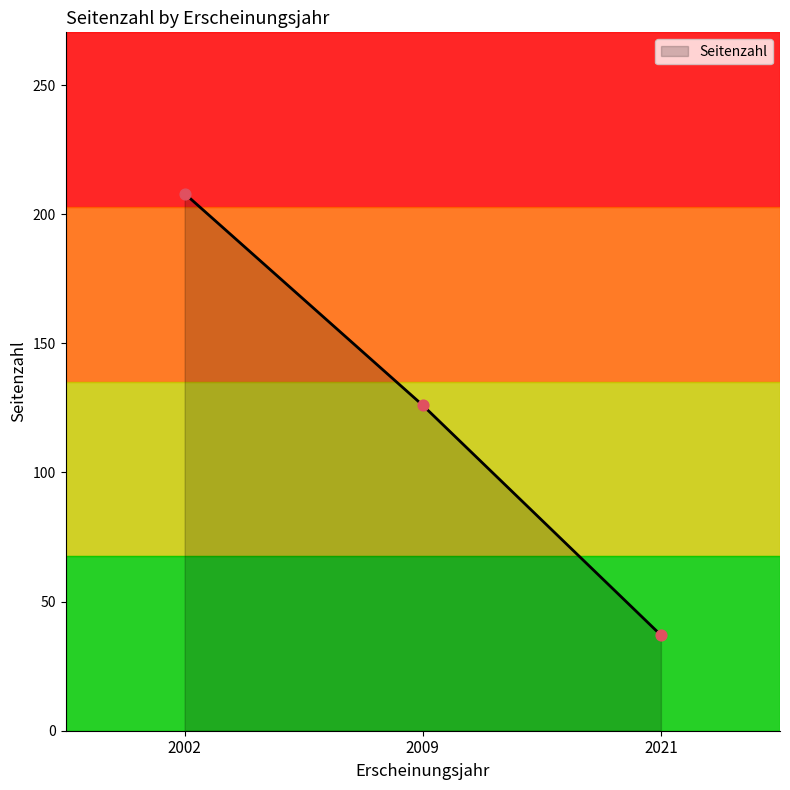

What is the change in value from 2002 to 2021?

-171